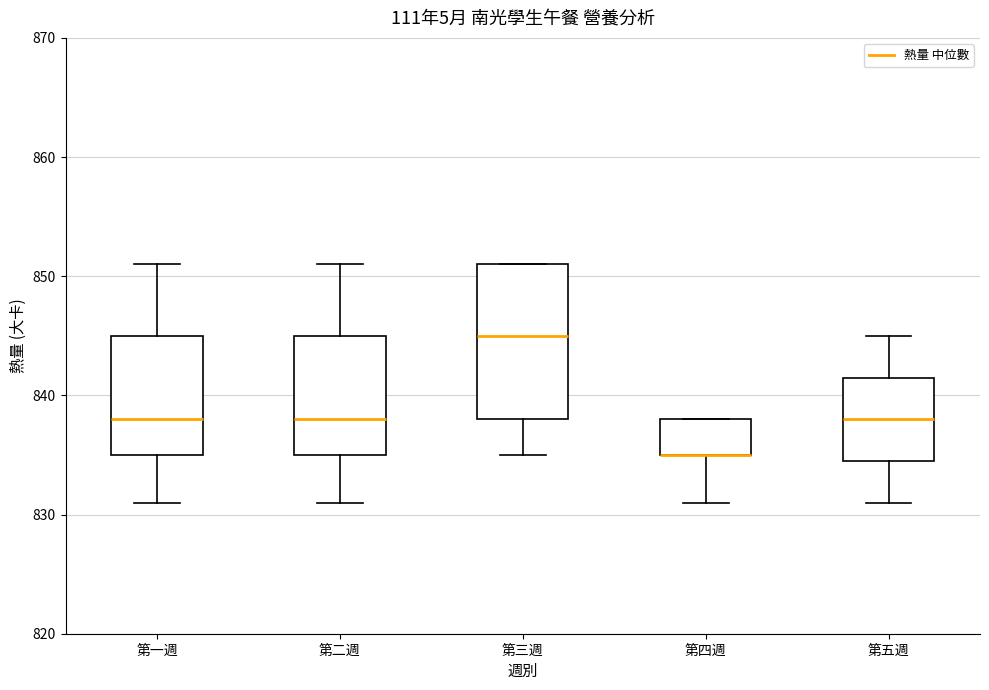

Where is the lower edge of the box for 第四週 on the y-axis? The values are not printed on the chart, so give them approximately, as read against the axis.

835